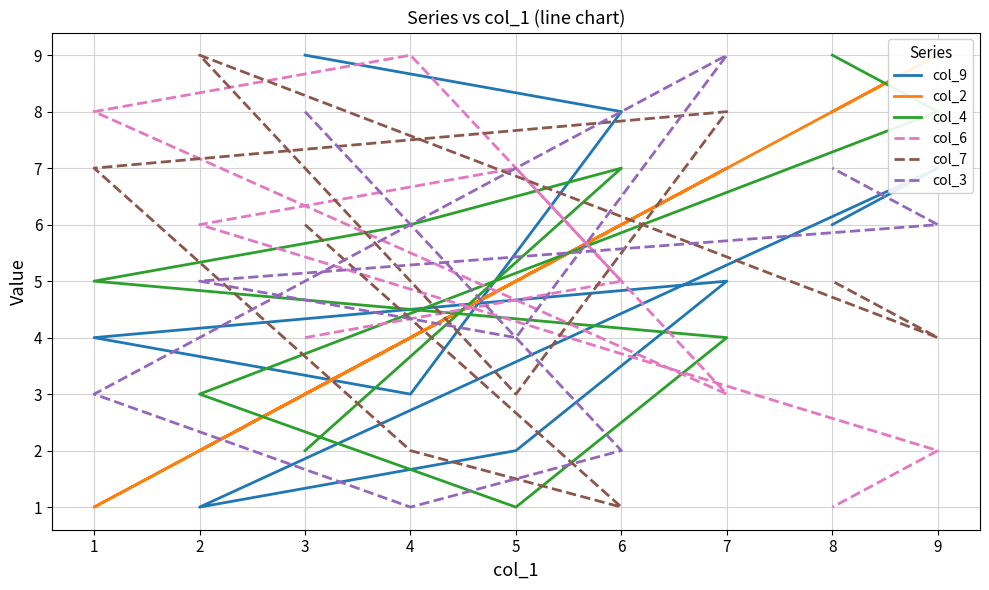

What are all the series names shown in the legend?

col_9, col_2, col_4, col_6, col_7, col_3